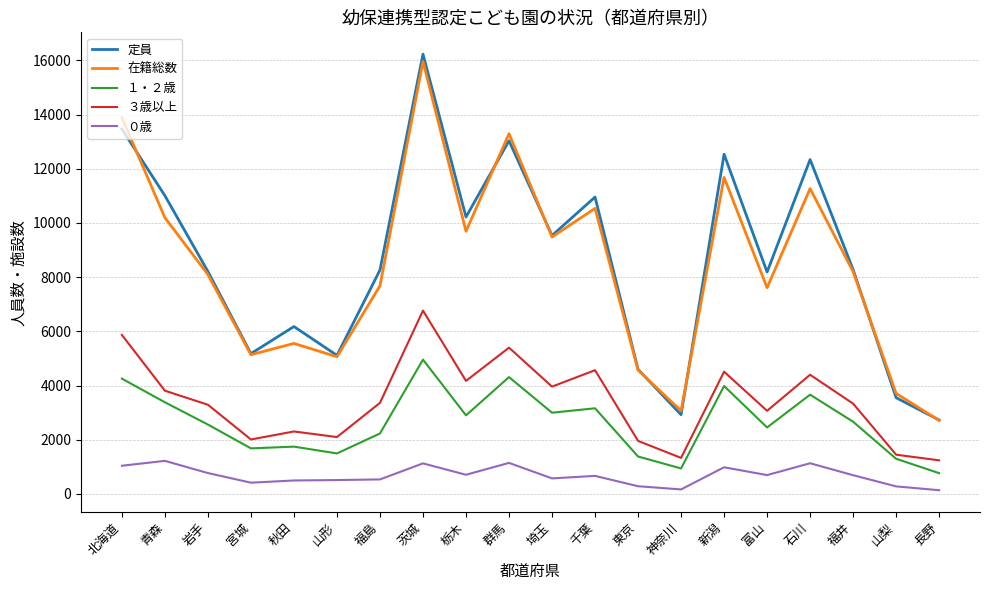

How many lines are shown in the chart?

5